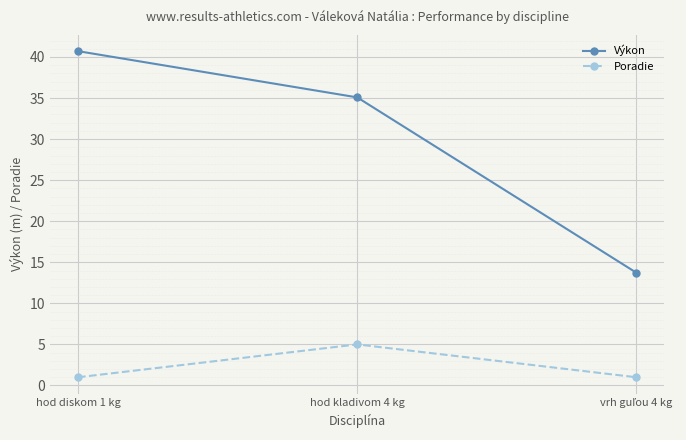

What is the spread (max minus min) of values at hod kladivom 4 kg?

30.1